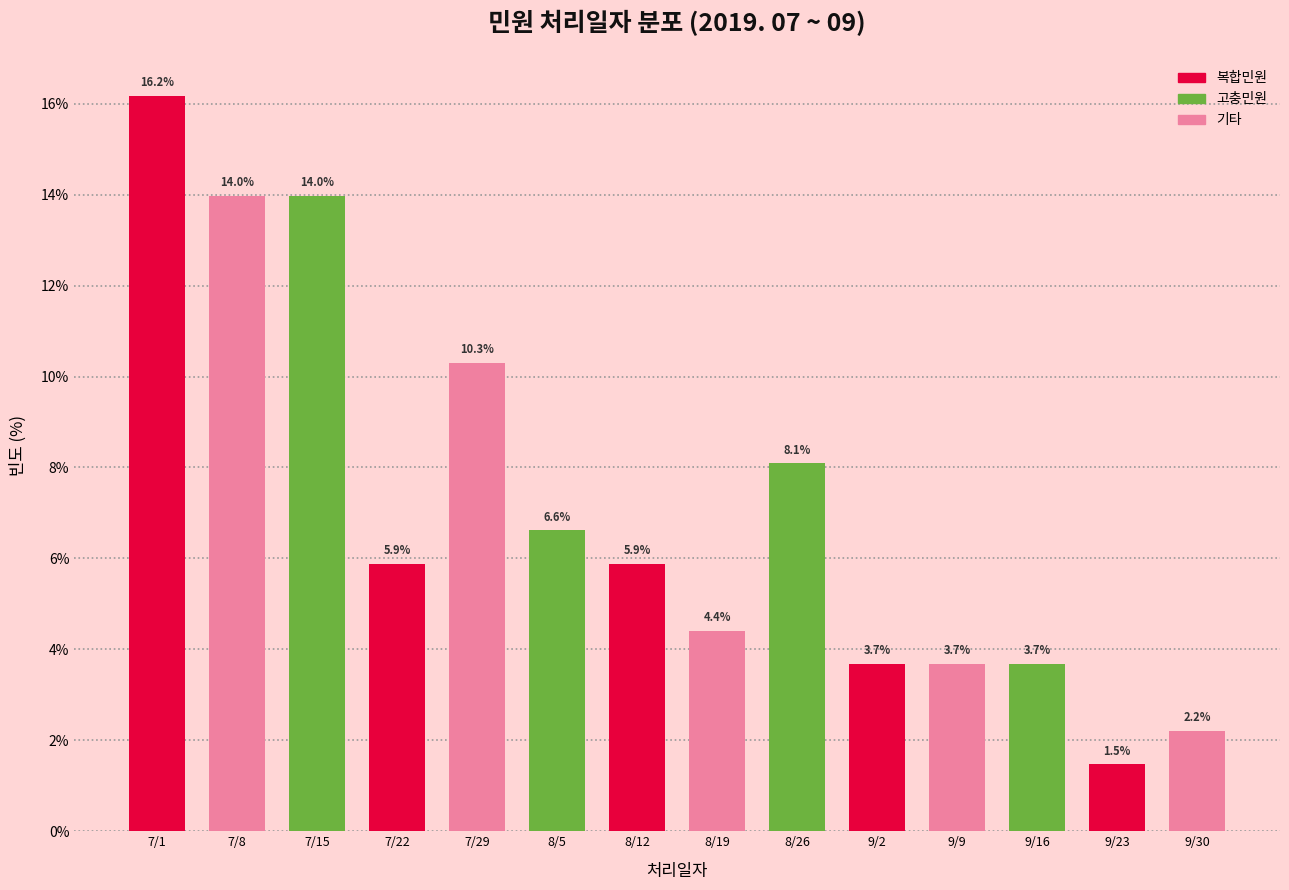

Reading right to left, extract all data points from this chart.

2.2	1.5	3.7	3.7	3.7	8.1	4.4	5.9	6.6	10.3	5.9	14.0	14.0	16.2